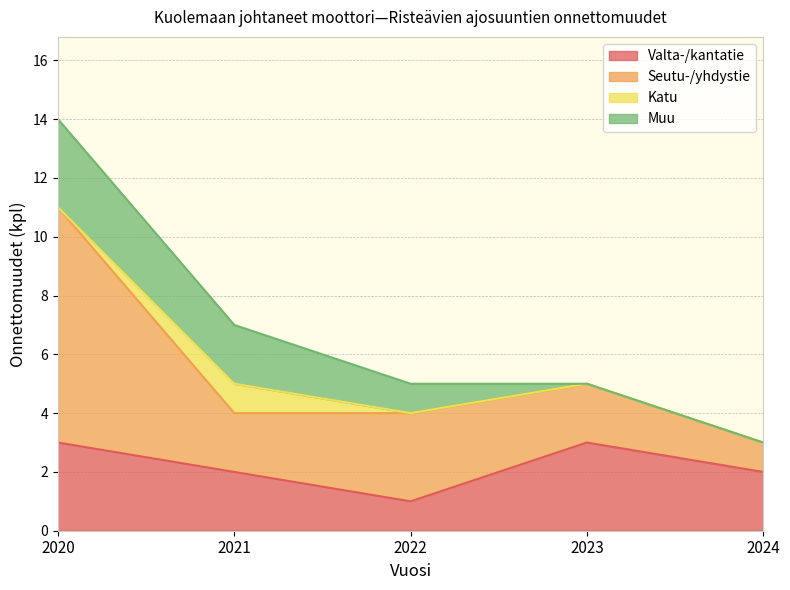

At how many categories does at least one series exceed 4?

1